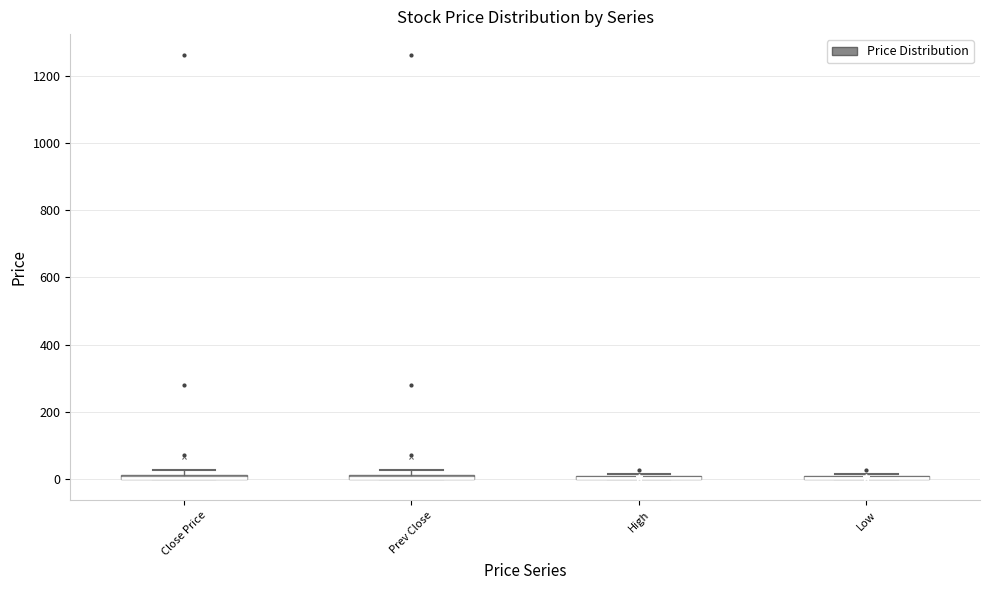

Where is the upper edge of the box for Close Price on the y-axis? The values are not printed on the chart, so give them approximately, as read against the axis.

20